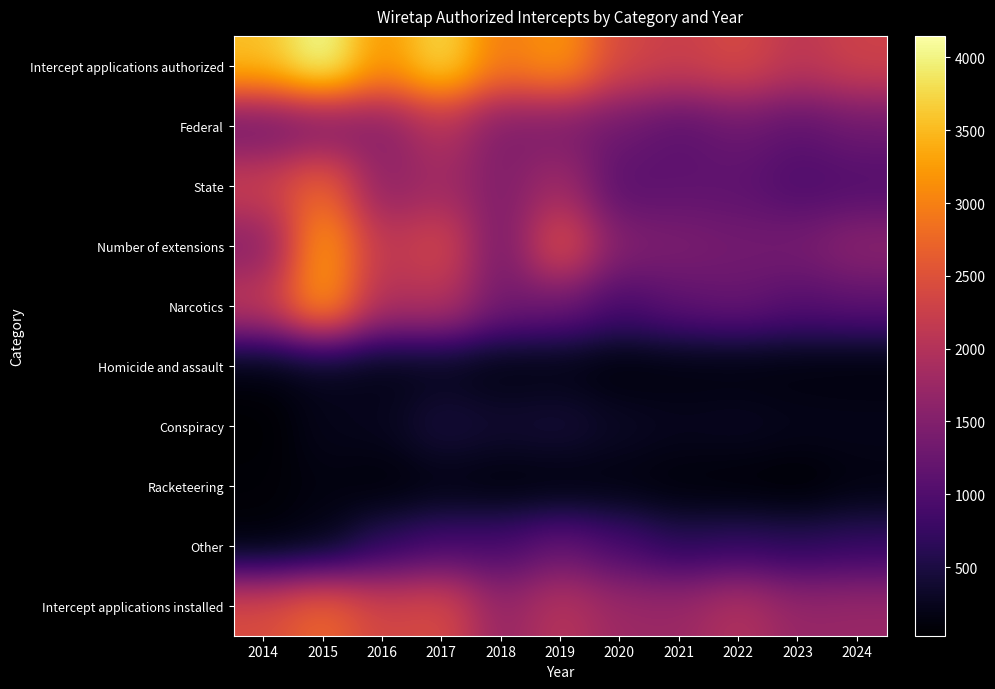

Reading right to left, what are all the values shown in this chart?

Intercept applications authorized: 2024=2297	2023=2101	2022=2406	2021=2245	2020=2377	2019=3225	2018=2937	2017=3813	2016=3168	2015=4148	2014=3554
Federal: 2024=1290	2023=1129	2022=1274	2021=1102	2020=1297	2019=1417	2018=1457	2017=2013	2016=1551	2015=1403	2014=1279
State: 2024=1007	2023=972	2022=1132	2021=1143	2020=1080	2019=1808	2018=1480	2017=1800	2016=1617	2015=2745	2014=2275
Number of extensions: 2024=1600	2023=1388	2022=1358	2021=1437	2020=1503	2019=2528	2018=1355	2017=2369	2016=2096	2015=3297	2014=1532
Narcotics: 2024=1115	2023=1051	2022=1225	2021=1135	2020=922	2019=1266	2018=1354	2017=2027	2016=1949	2015=3292	2014=2170
Homicide and assault: 2024=92	2023=106	2022=110	2021=113	2020=82	2019=146	2018=130	2017=200	2016=171	2015=221	2014=135
Conspiracy: 2024=223	2023=231	2022=278	2021=252	2020=305	2019=434	2018=389	2017=469	2016=248	2015=220	2014=30
Racketeering: 2024=126	2023=28	2022=56	2021=82	2020=125	2019=96	2018=91	2017=138	2016=76	2015=141	2014=72
Other: 2024=729	2023=652	2022=713	2021=644	2020=920	2019=1199	2018=920	2017=898	2016=670	2015=191	2014=93
Intercept applications installed: 2024=1729	2023=1700	2022=1992	2021=1750	2020=1762	2019=2046	2018=1684	2017=2421	2016=2332	2015=2753	2014=2433